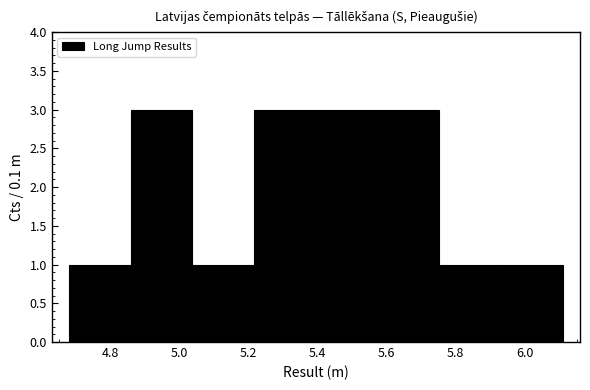

What is the height of the bar covering 5.94 to 6.12 on the x-axis? Neither the bar edges nor the heights are printed on the chart, so give them approximately, as read against the axes.

1